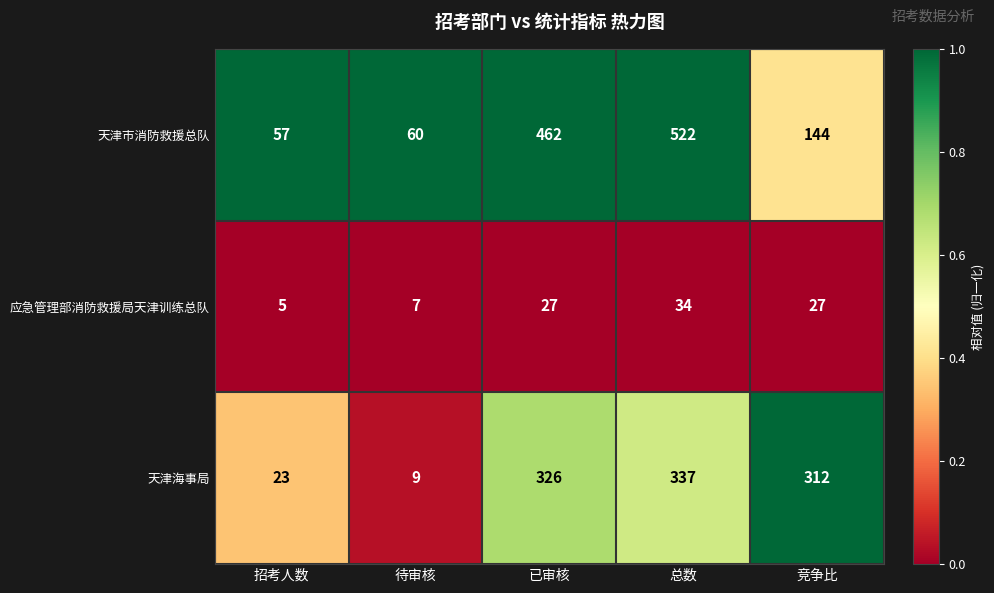

How many data points does each series have?

5